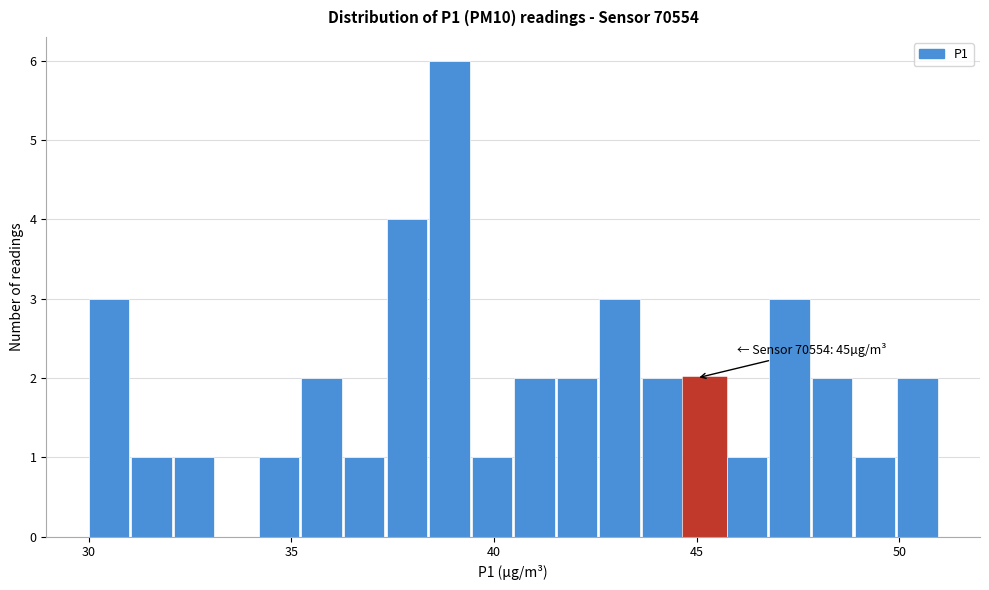

Around what value on the x-axis is the tallest bar? Give the approximate position of its centre, as read against the axis.

39.0